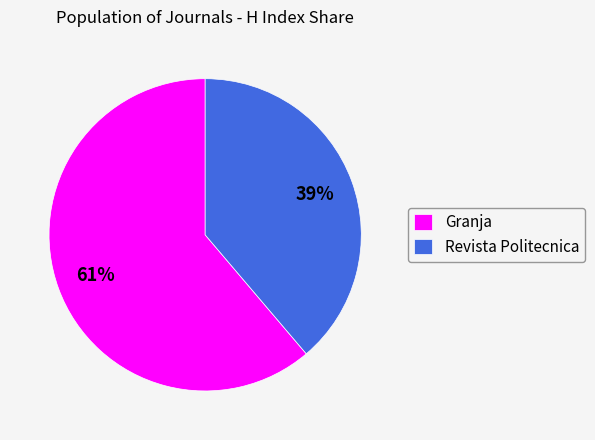

Which slice is the smallest?

Revista Politecnica